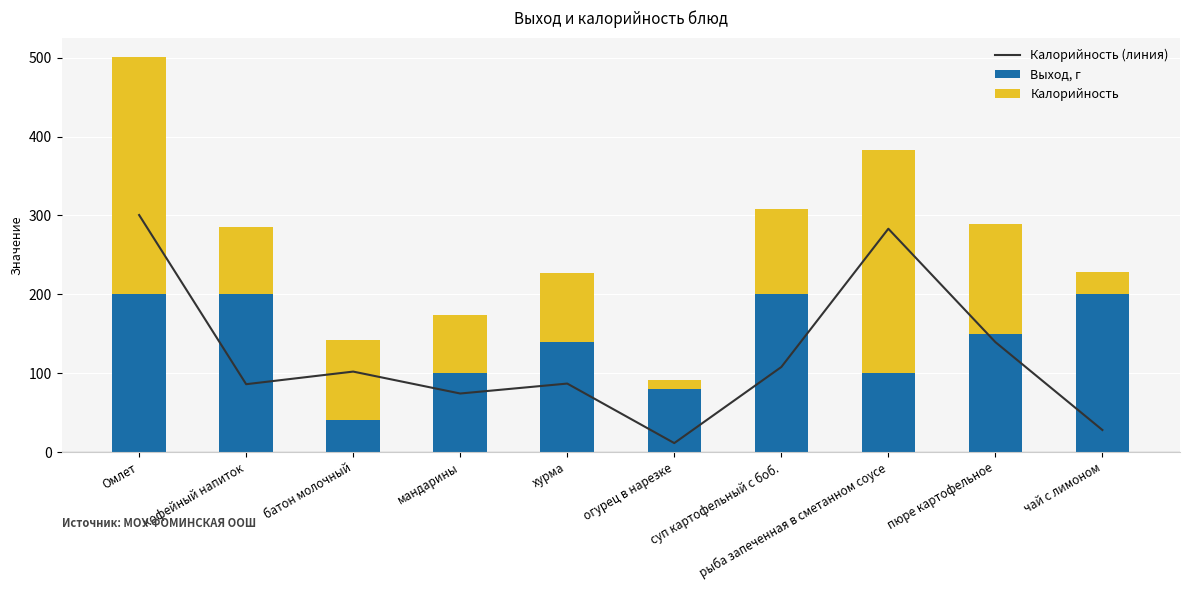

What are all the series names shown in the legend?

Калорийность (линия), Выход, г, Калорийность